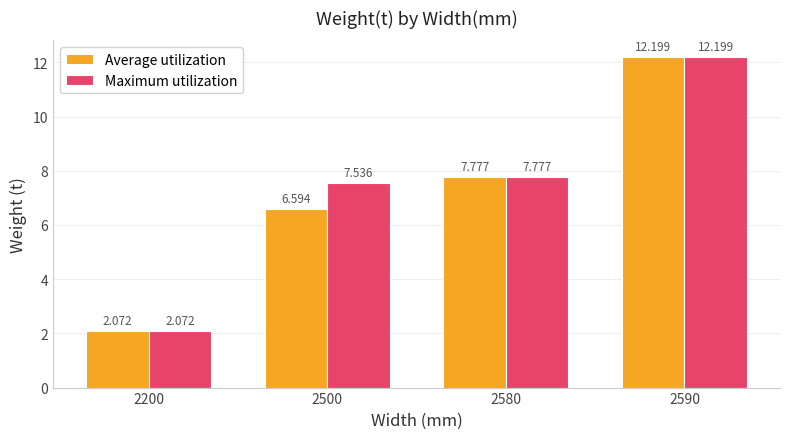

How many data points in Average utilization are less than 7?

2